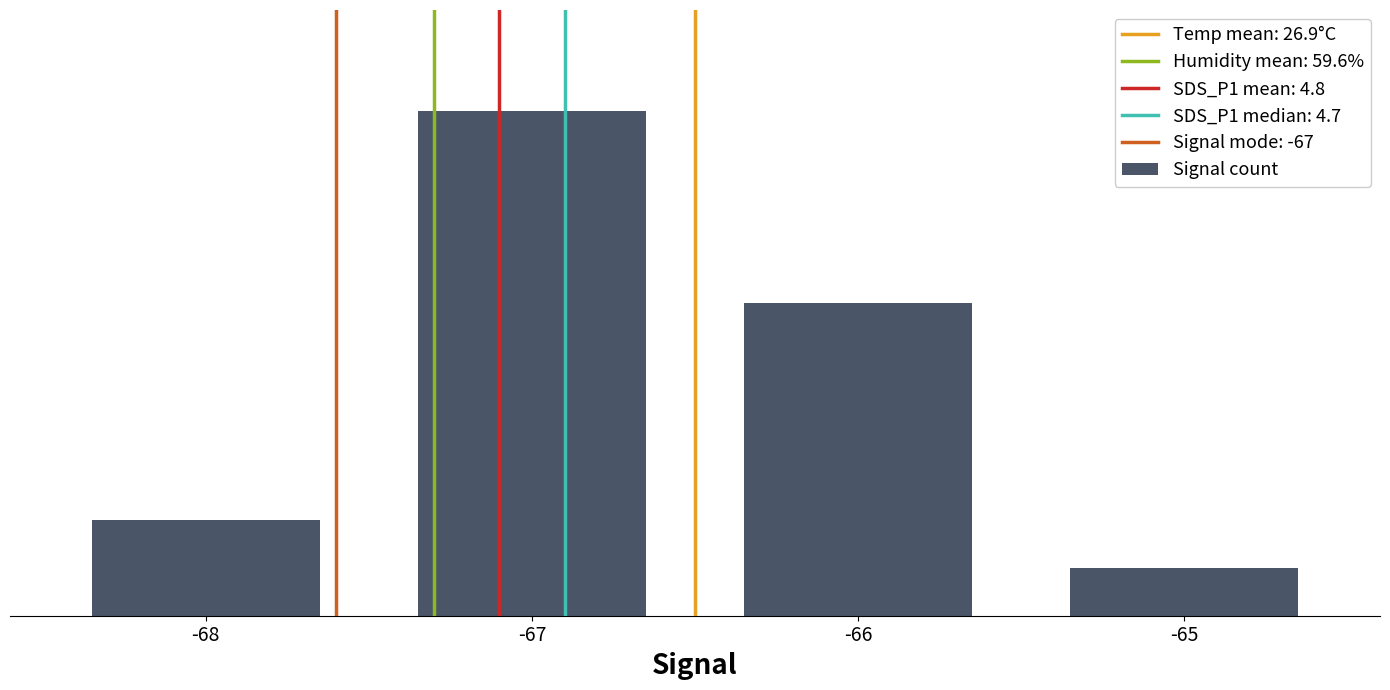

What is the smallest value displayed?

2